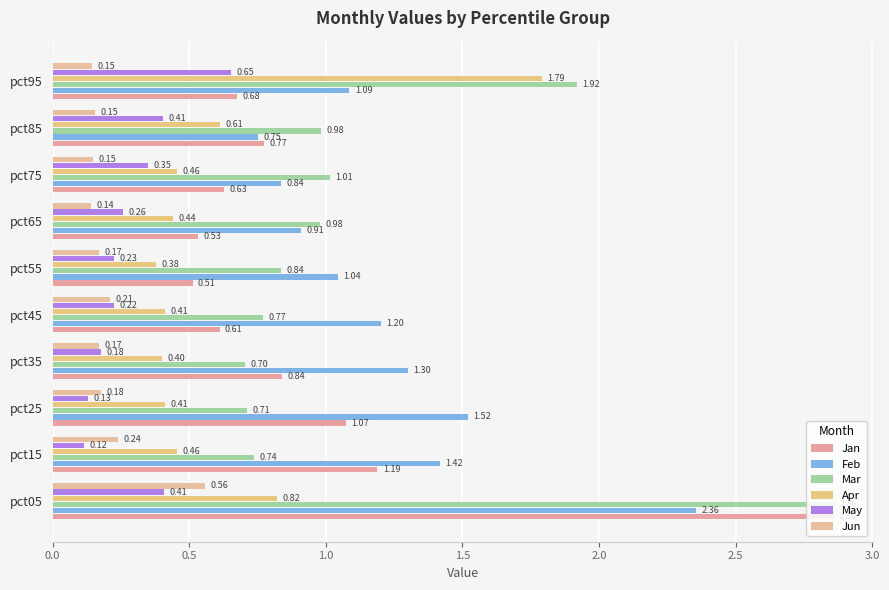

What is the difference between the maximum and second lowest values in the Mar series?

2.1